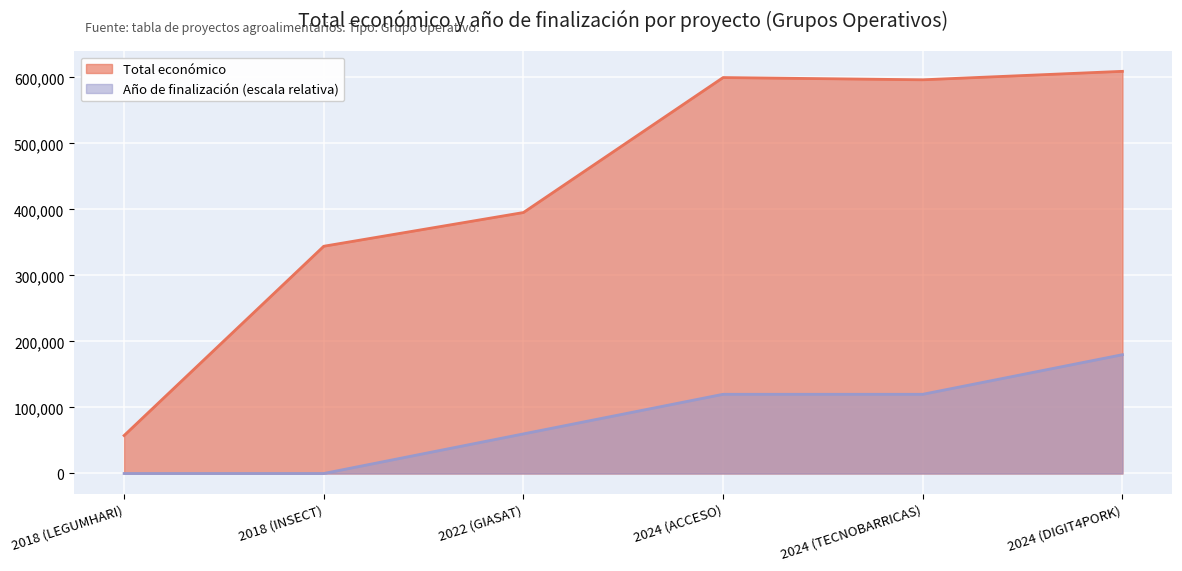

What is the sum of all values?

2602452